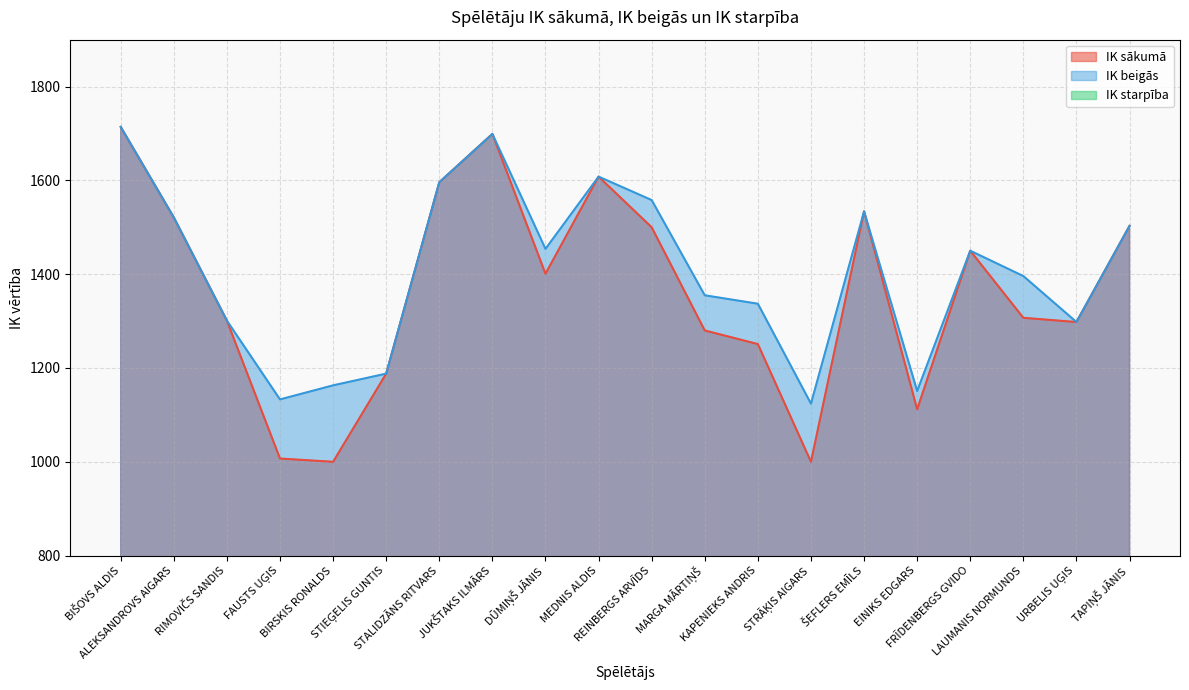

Rank the series at ŠEFLERS EMĪLS from highest to lowest value.

IK sākumā, IK beigās, IK starpība